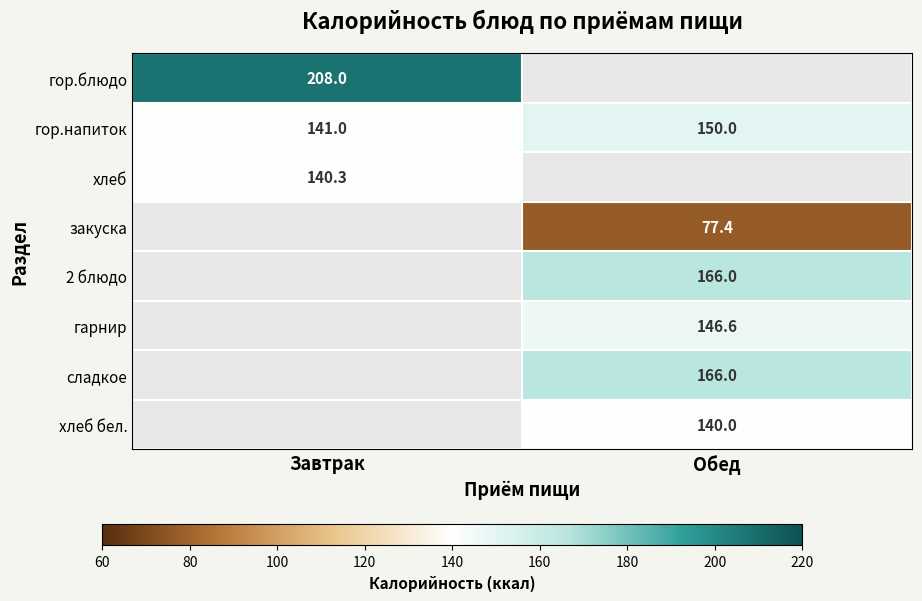

What is the sum of the гор.напиток values at Обед and Завтрак?

291.0